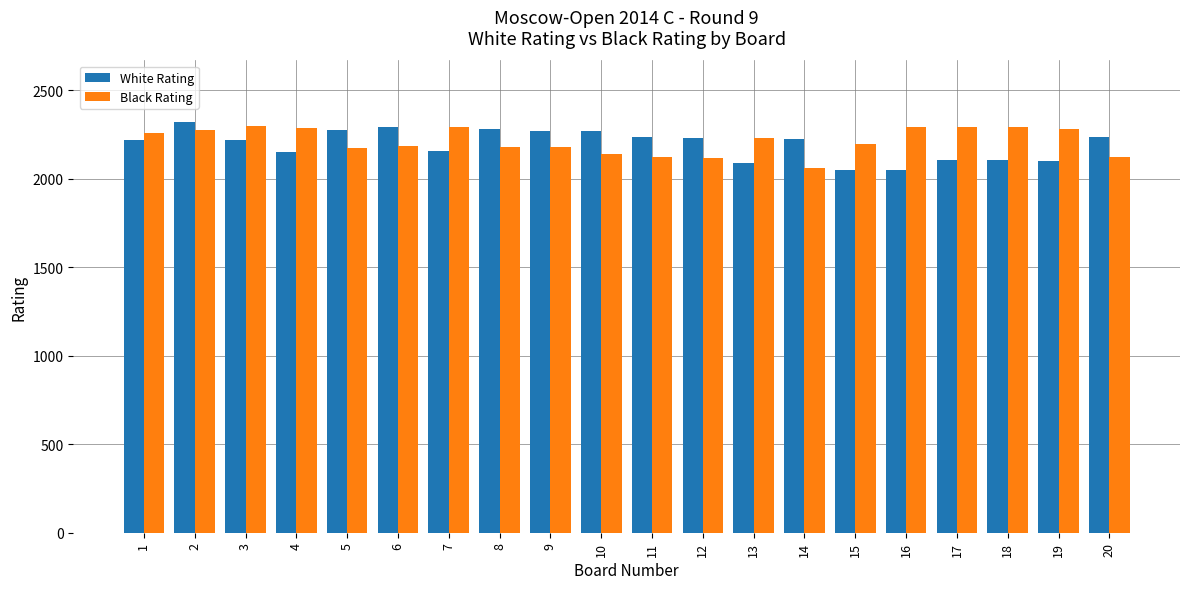

What is the highest value of the White Rating series?

2319